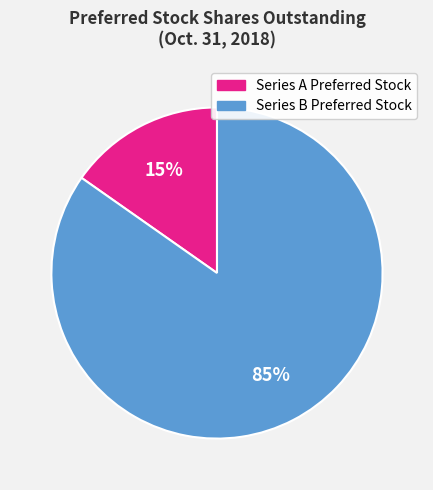

Which slice is the largest?

Series B Preferred Stock